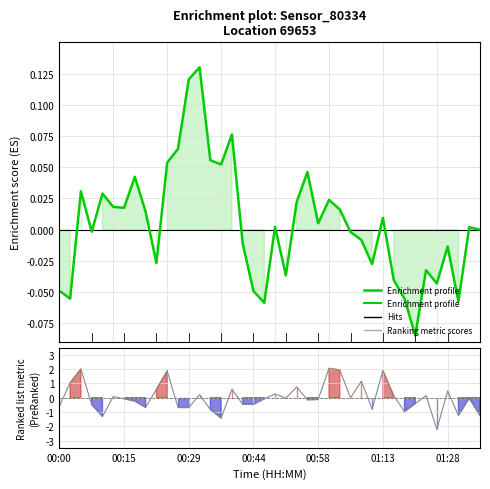

Reading left to right, list all the values displayed in this chart.

Enrichment profile: -0.0	-0.1	0.0	-0.0	0.0	0.0	0.0	0.0	0.0	-0.0	0.1	0.1	0.1	0.1	0.1	0.1	0.1	-0.0	-0.0	-0.1	0.0	-0.0	0.0	0.0	0.0	0.0	0.0	-0.0	-0.0	-0.0	0.0	-0.0	-0.1	-0.1	-0.0	-0.0	-0.0	-0.1	0.0	0.0
Ranking metric scores: -0.6	1.0	2.0	-0.5	-1.3	0.1	-0.1	-0.2	-0.7	0.6	1.9	-0.7	-0.7	0.2	-0.8	-1.4	0.6	-0.5	-0.5	-0.1	0.3	-0.0	0.8	-0.1	-0.1	2.1	1.9	-0.0	1.2	-0.8	1.9	0.1	-1.0	-0.4	0.1	-2.2	0.5	-1.2	-0.0	-1.2